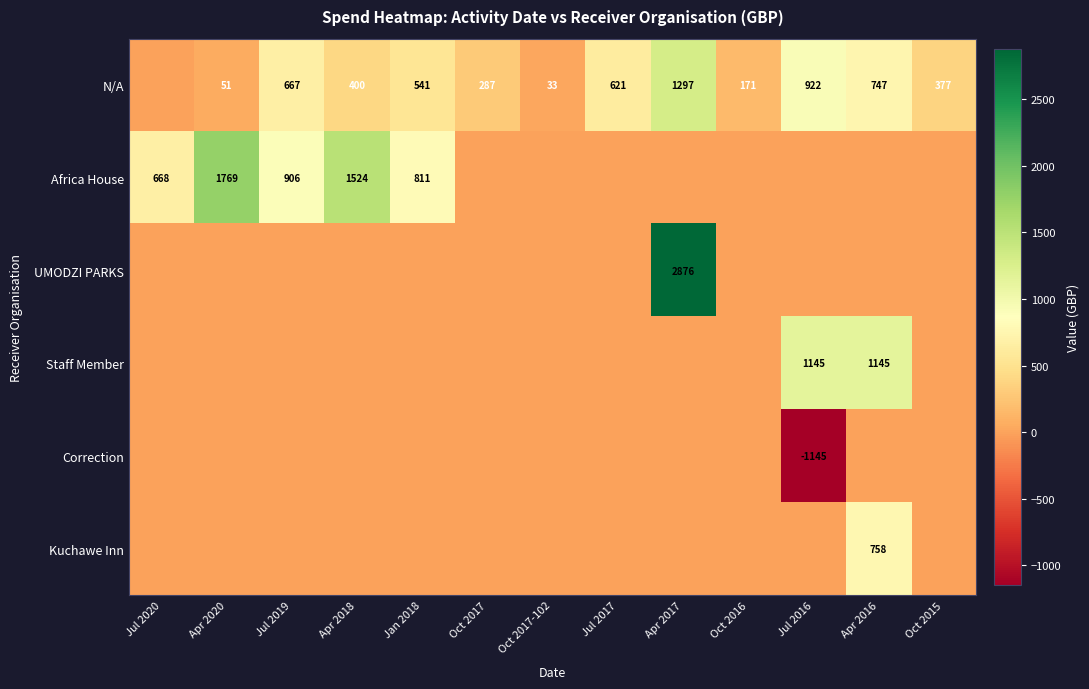

What is the difference between the N/A values at Apr 2017 and Jul 2017?

676